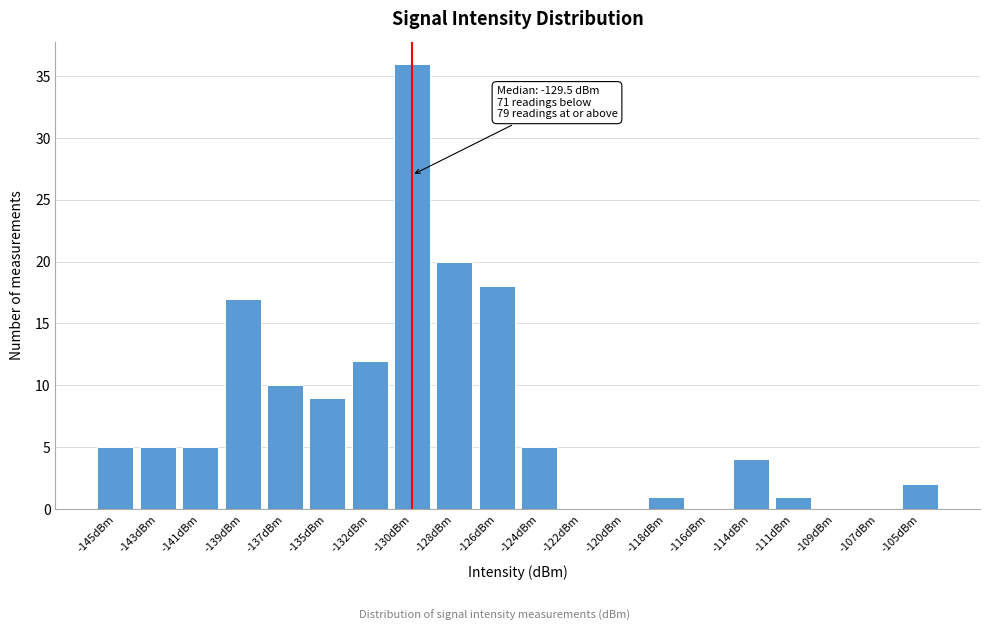

Reading left to right, list all the values displayed in this chart.

-145dBm=5	-143dBm=5	-141dBm=5	-139dBm=17	-137dBm=10	-135dBm=9	-132dBm=12	-130dBm=36	-128dBm=20	-126dBm=18	-124dBm=5	-122dBm=0	-120dBm=0	-118dBm=1	-116dBm=0	-114dBm=4	-111dBm=1	-109dBm=0	-107dBm=0	-105dBm=2